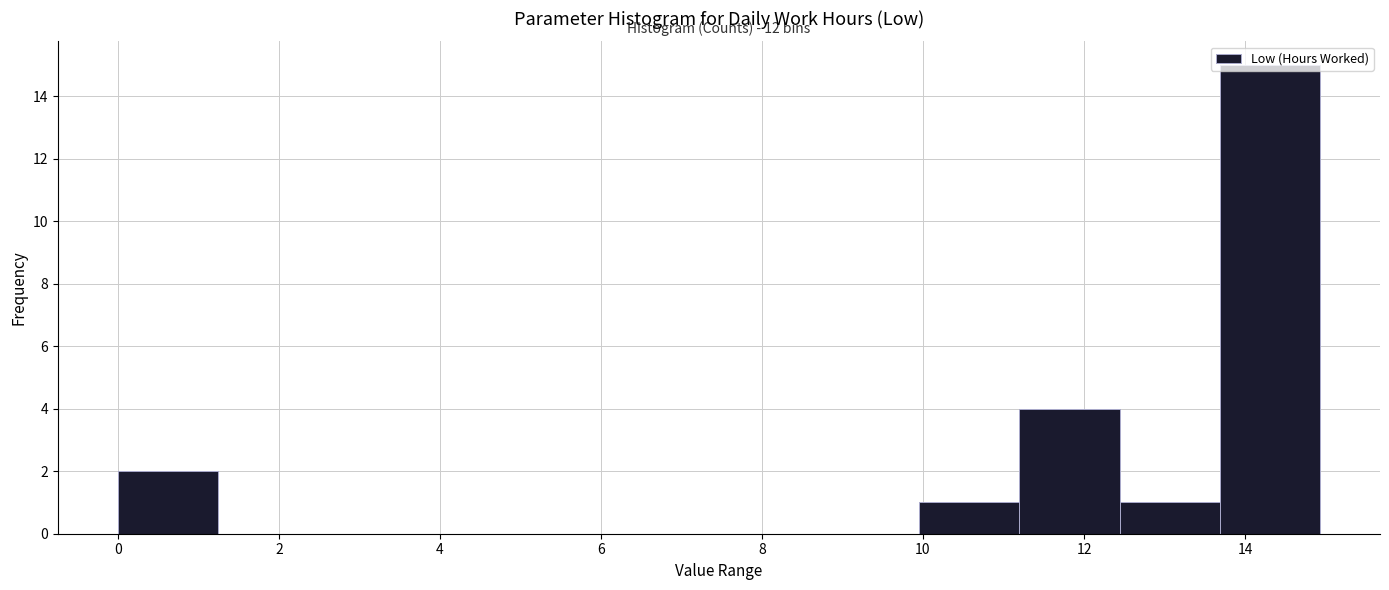

Over which range of the x-axis is the bar tallest?

13.6 to 15.0